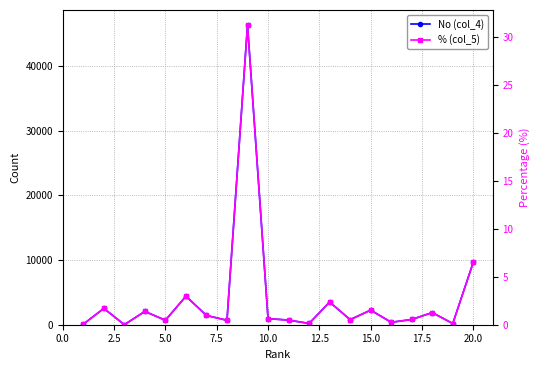

How many interior local valleys does the No (col_4) series have?

7